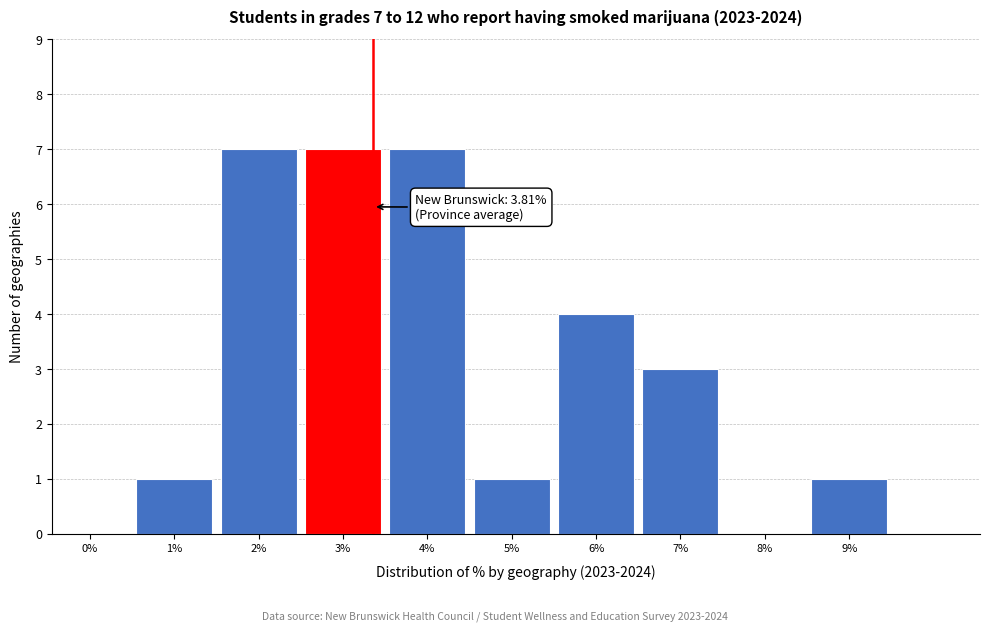

Reading left to right, transcribe all the data shown in this chart.

0%=0	1%=1	2%=7	3%=7	4%=7	5%=1	6%=4	7%=3	8%=0	9%=1